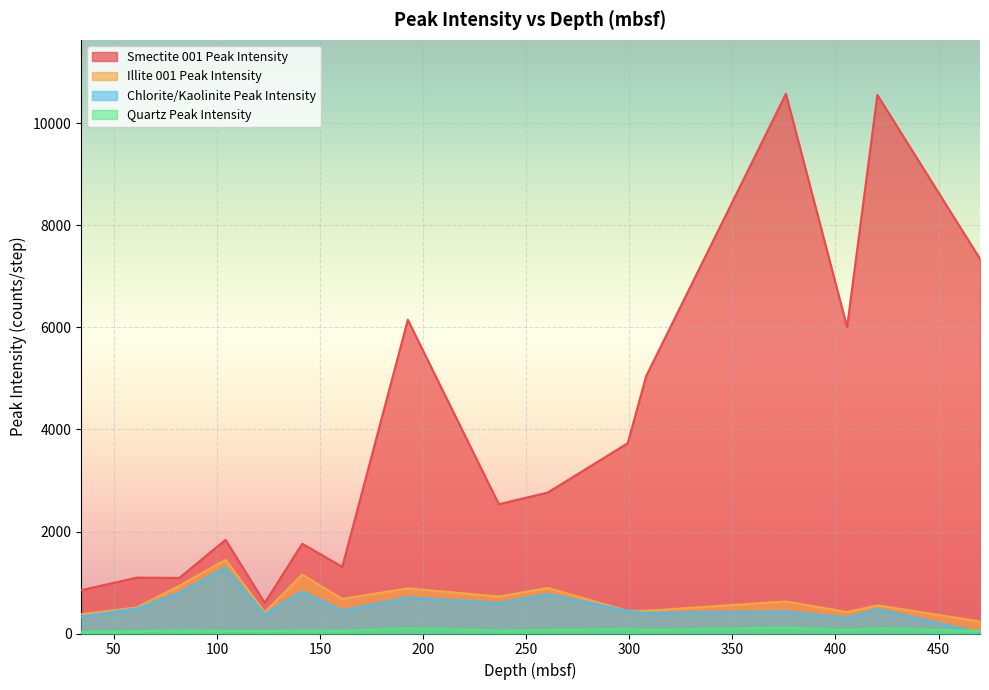

Rank the categories by Chlorite/Kaolinite Peak Intensity value from highest to lowest.

104.2, 141.38, 81.74, 260.42, 192.6, 236.72, 61.2, 420.3, 160.8, 299.25, 375.95, 308.2, 123.2, 34.22, 405.61, 470.08